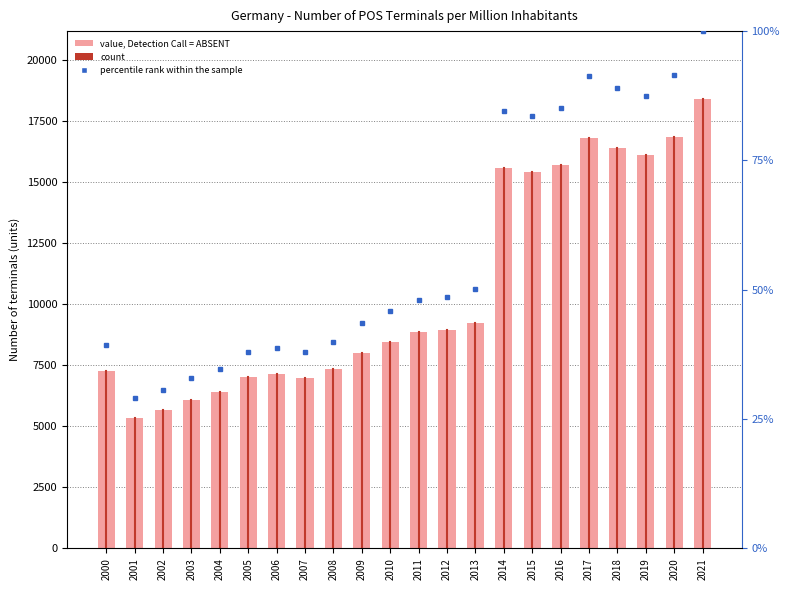

Does the chart contain stacked bars?

No